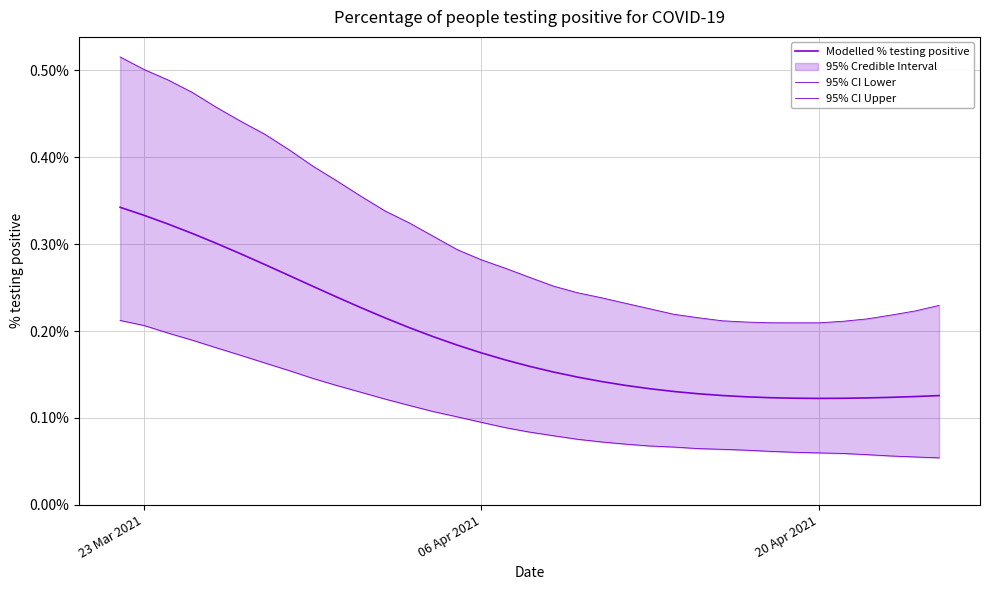

True or false: 95% CI Upper and 95% CI Lower intersect in this chart.

False